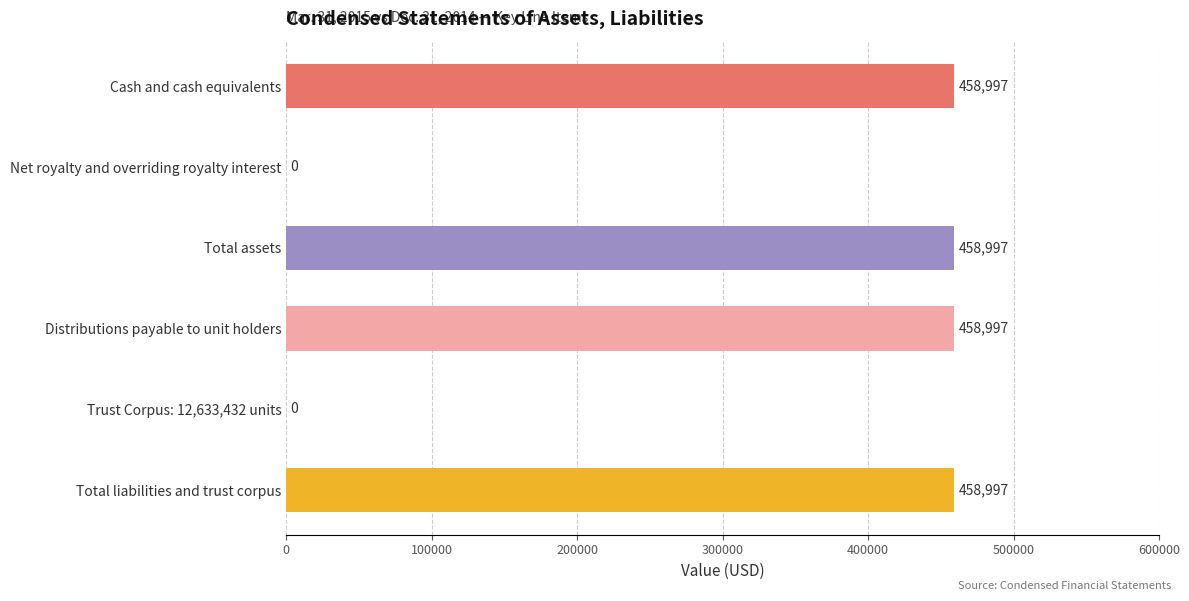

What is the greatest value displayed?

458997